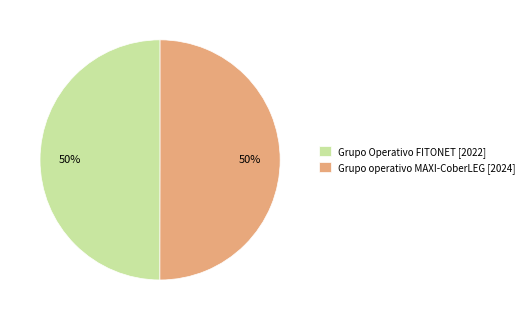

What is the ratio of the value at Grupo operativo MAXI-CoberLEG [2024] to the value at Grupo Operativo FITONET [2022]?

1.0